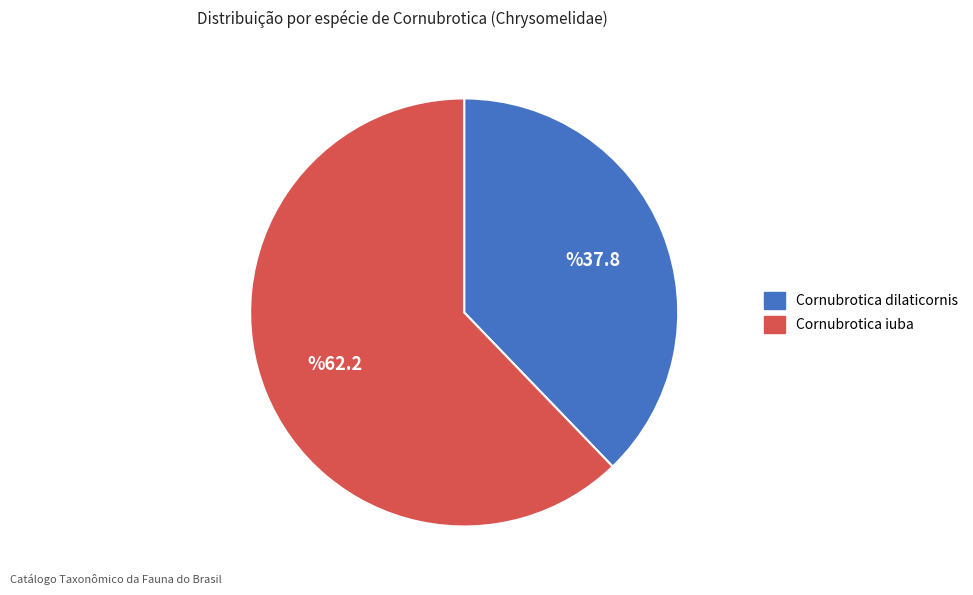

Rank the categories by value from highest to lowest.

Cornubrotica iuba, Cornubrotica dilaticornis